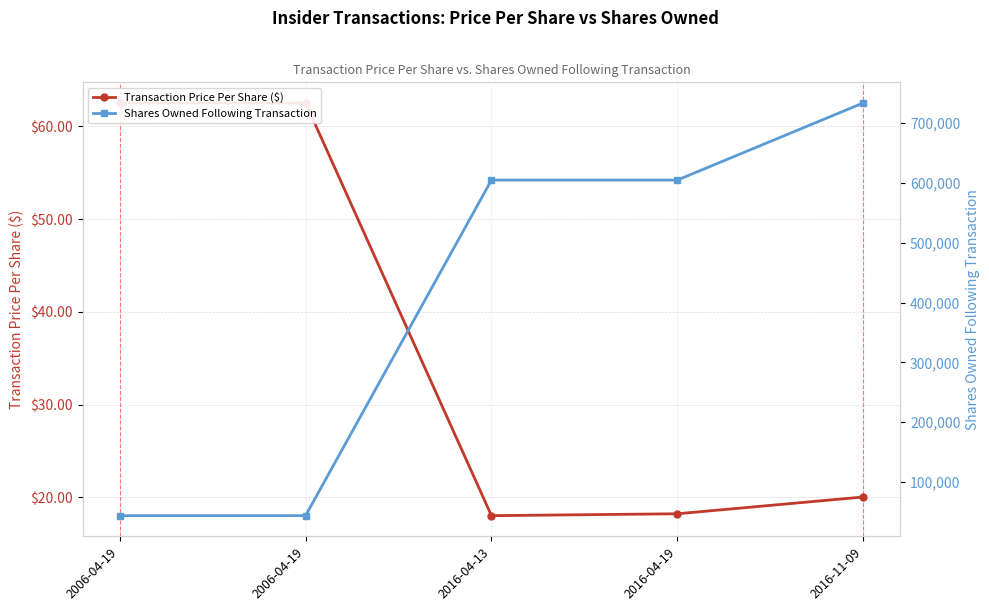

True or false: Shares Owned Following Transaction has more than 1 interior local peaks.

False